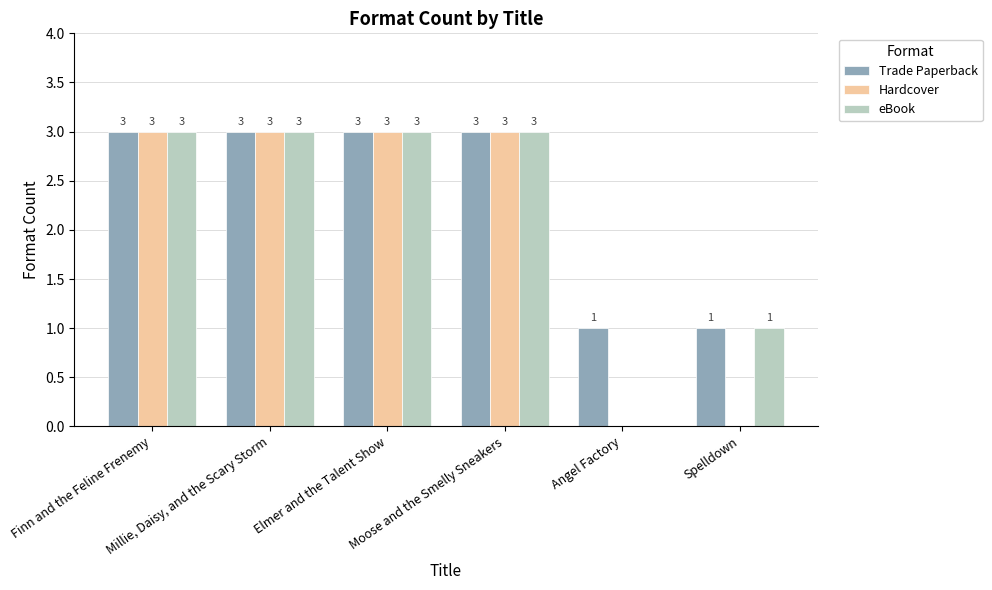

How many Hardcover values are between 0 and 3?

6